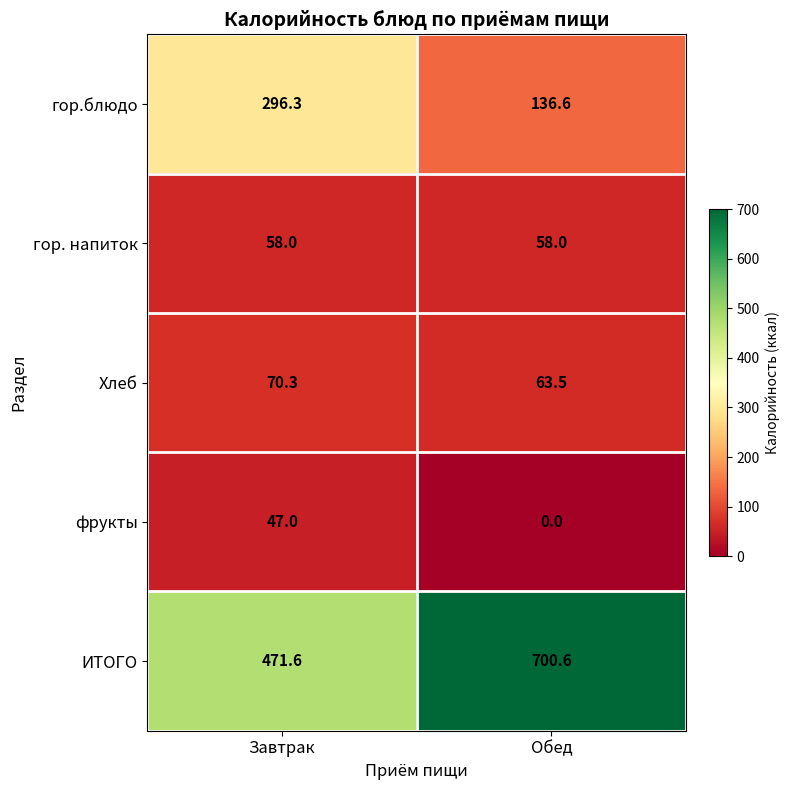

List the series in order of their peak value, highest first.

ИТОГО, гор.блюдо, Хлеб, гор. напиток, фрукты